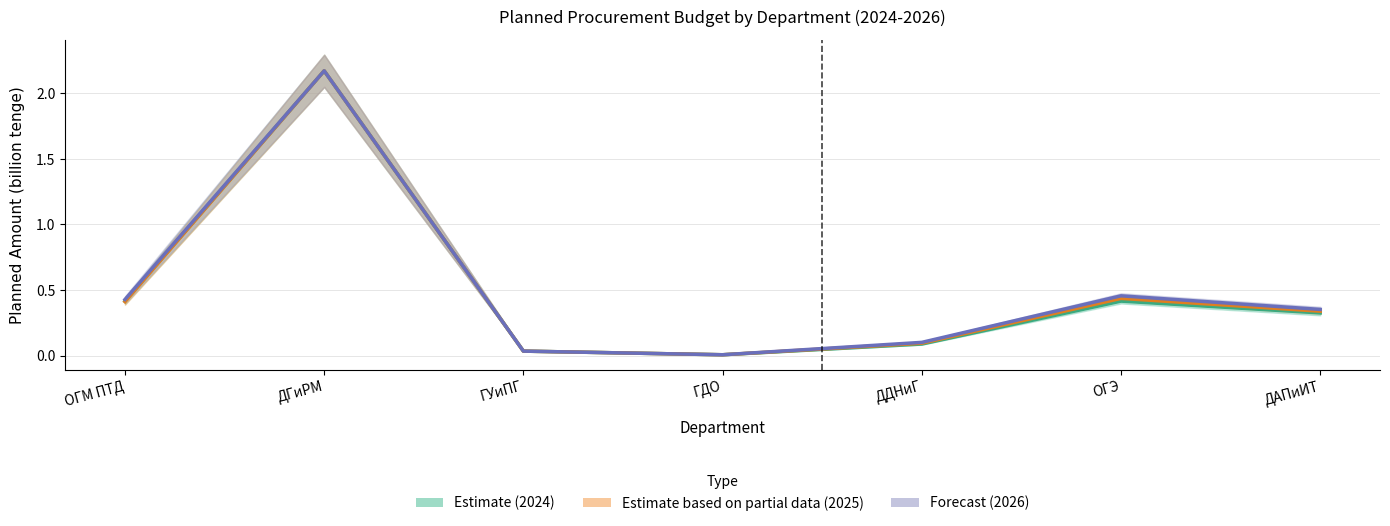

Is it true that 2024_with_vat equals 0.7 at ОГМ ПТД?

False